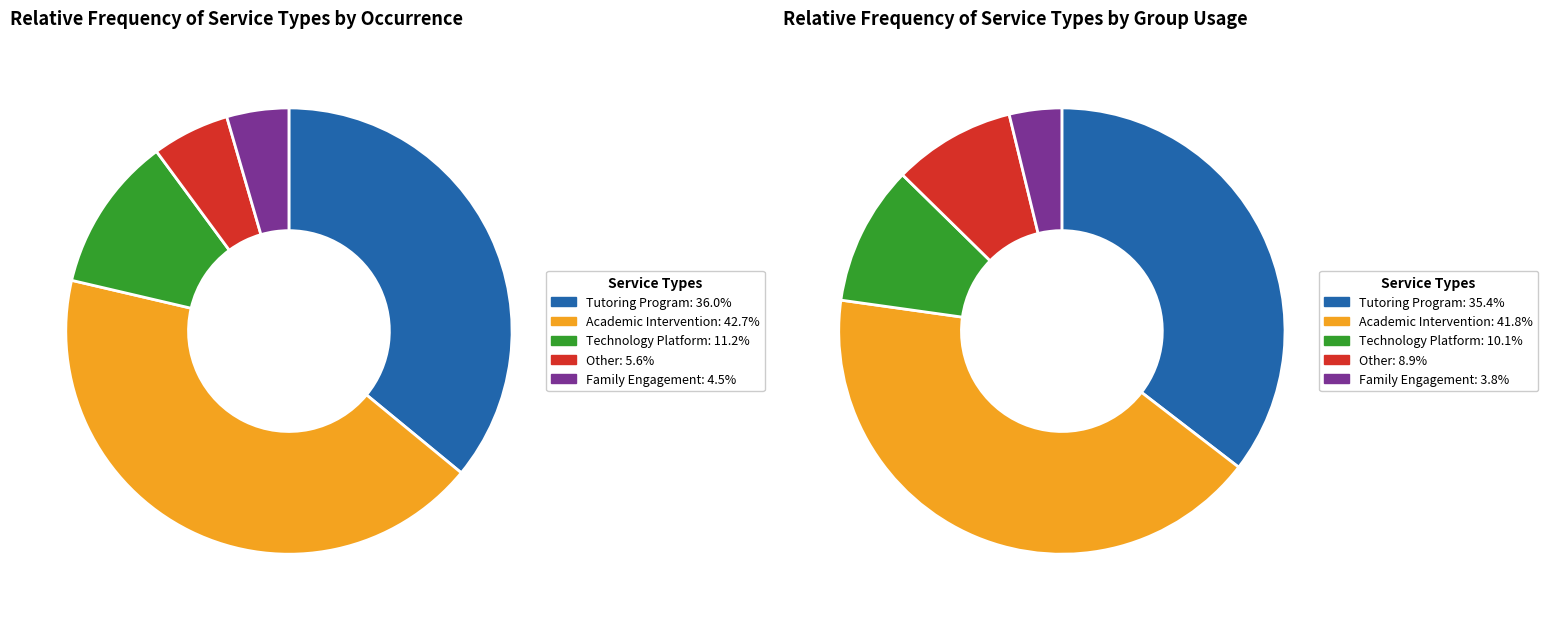

Which category has the smallest portion of the pie?

Family Engagement